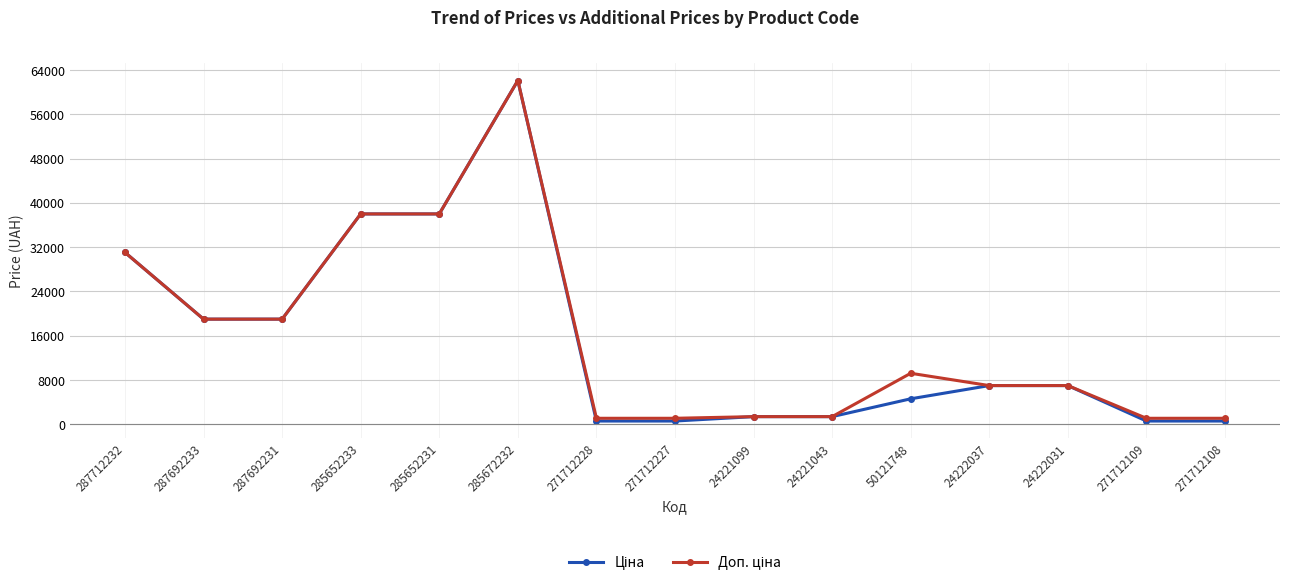

What is the maximum value shown in the chart?

62116.9